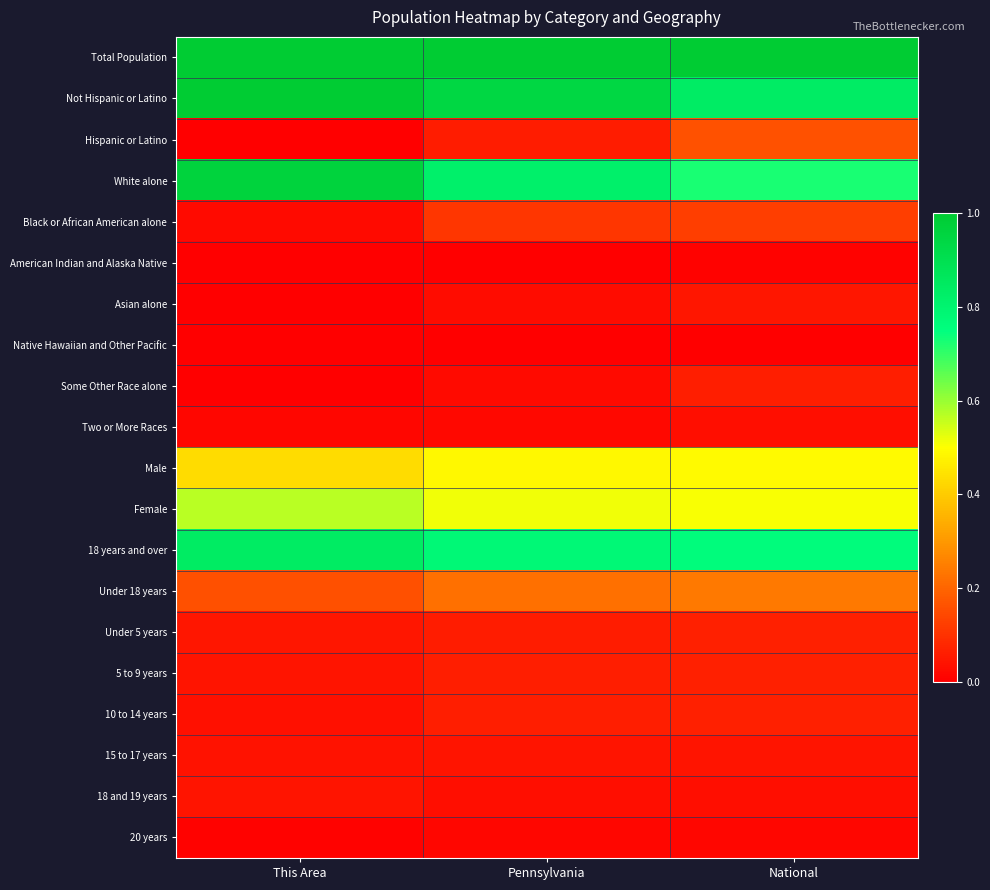

Reading left to right, extract all data points from this chart.

Total Population: This Area=1.0	Pennsylvania=1.0	National=1.0
Not Hispanic or Latino: This Area=1.0	Pennsylvania=0.9	National=0.8
Hispanic or Latino: This Area=0.0	Pennsylvania=0.1	National=0.2
White alone: This Area=1.0	Pennsylvania=0.8	National=0.7
Black or African American alone: This Area=0.0	Pennsylvania=0.1	National=0.1
American Indian and Alaska Native: This Area=0.0	Pennsylvania=0.0	National=0.0
Asian alone: This Area=0.0	Pennsylvania=0.0	National=0.0
Native Hawaiian and Other Pacific: This Area=0.0	Pennsylvania=0.0	National=0.0
Some Other Race alone: This Area=0.0	Pennsylvania=0.0	National=0.1
Two or More Races: This Area=0.0	Pennsylvania=0.0	National=0.0
Male: This Area=0.4	Pennsylvania=0.5	National=0.5
Female: This Area=0.6	Pennsylvania=0.5	National=0.5
18 years and over: This Area=0.8	Pennsylvania=0.8	National=0.8
Under 18 years: This Area=0.2	Pennsylvania=0.2	National=0.2
Under 5 years: This Area=0.0	Pennsylvania=0.1	National=0.1
5 to 9 years: This Area=0.0	Pennsylvania=0.1	National=0.1
10 to 14 years: This Area=0.0	Pennsylvania=0.1	National=0.1
15 to 17 years: This Area=0.0	Pennsylvania=0.0	National=0.0
18 and 19 years: This Area=0.0	Pennsylvania=0.0	National=0.0
20 years: This Area=0.0	Pennsylvania=0.0	National=0.0